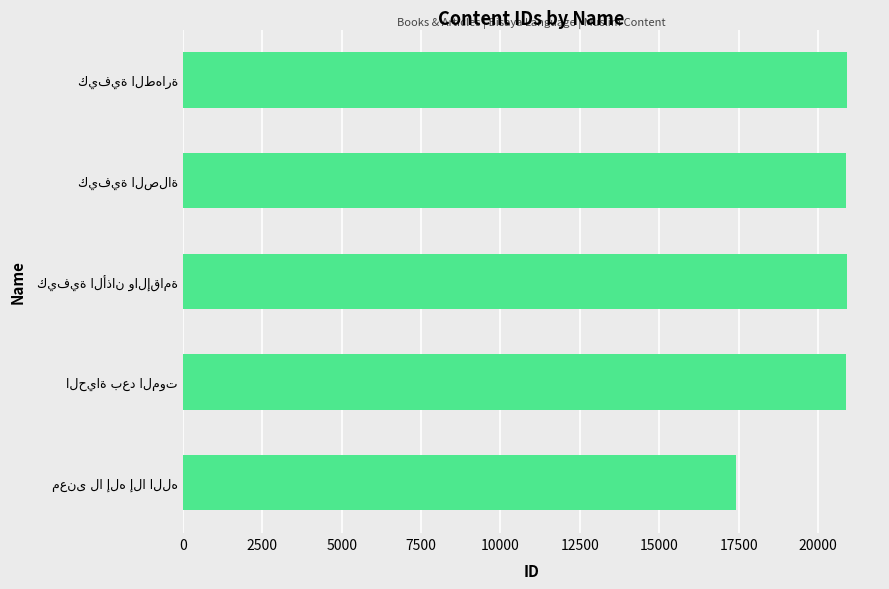

What is the greatest value displayed?

20907